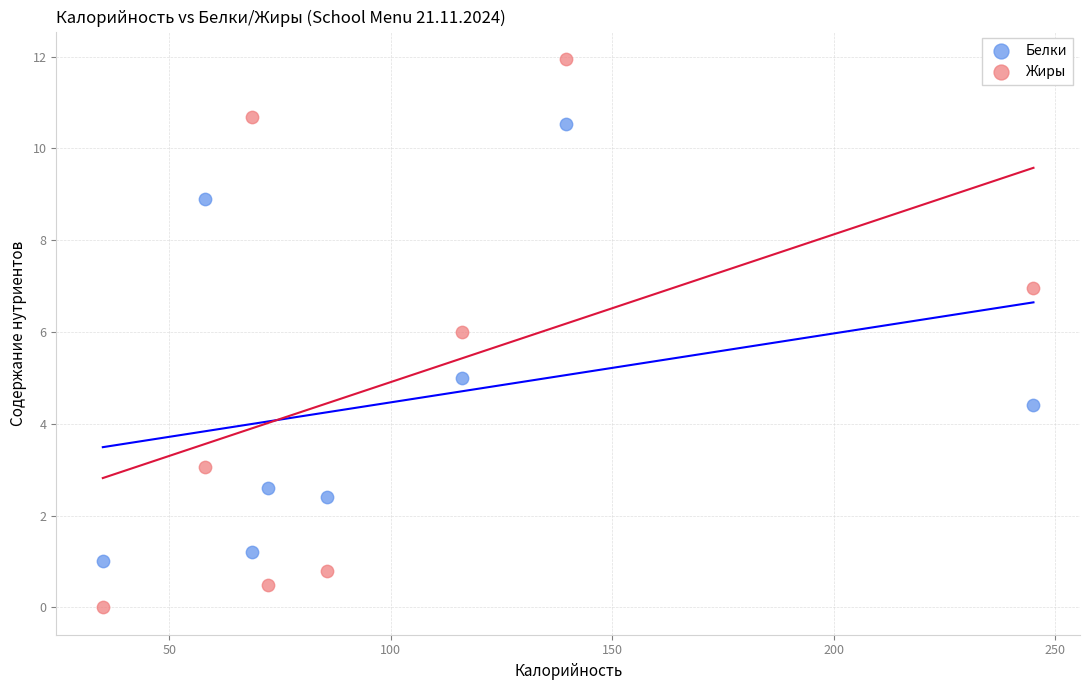

Which series has the largest Y range (max minus min)?

Жиры